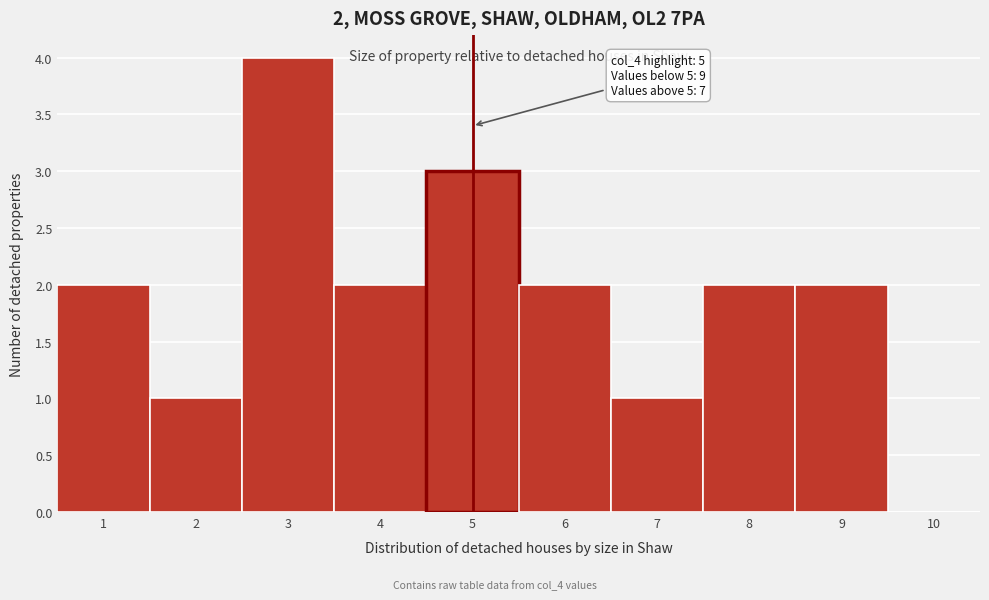

Which range on the x-axis has the tallest bar?

2.5 to 3.5